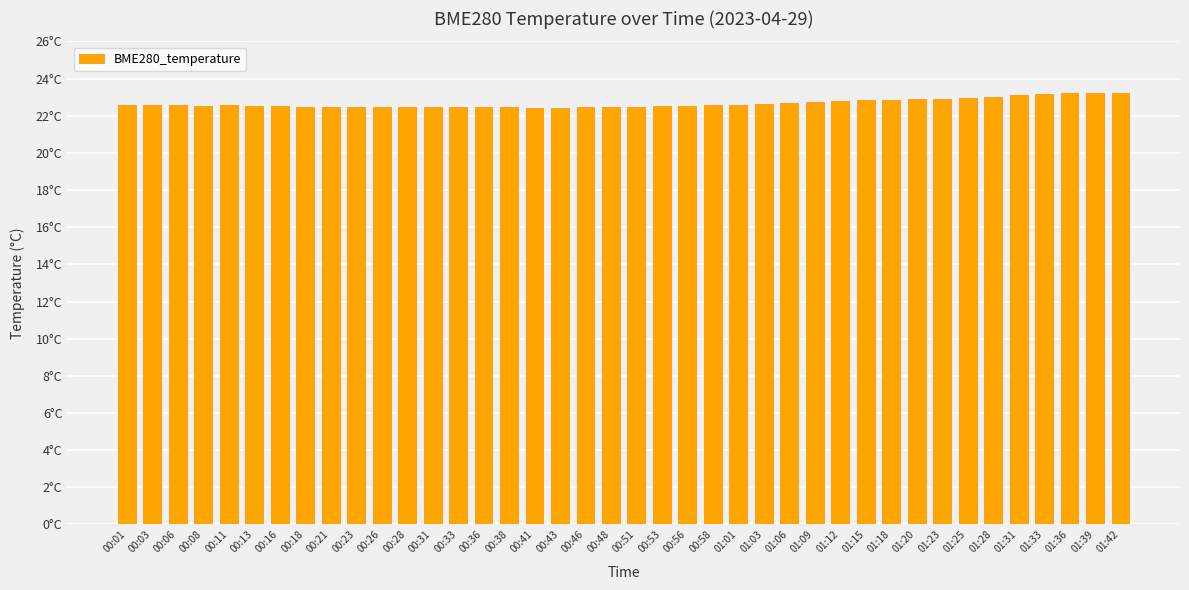

Does the chart contain any negative values?

No